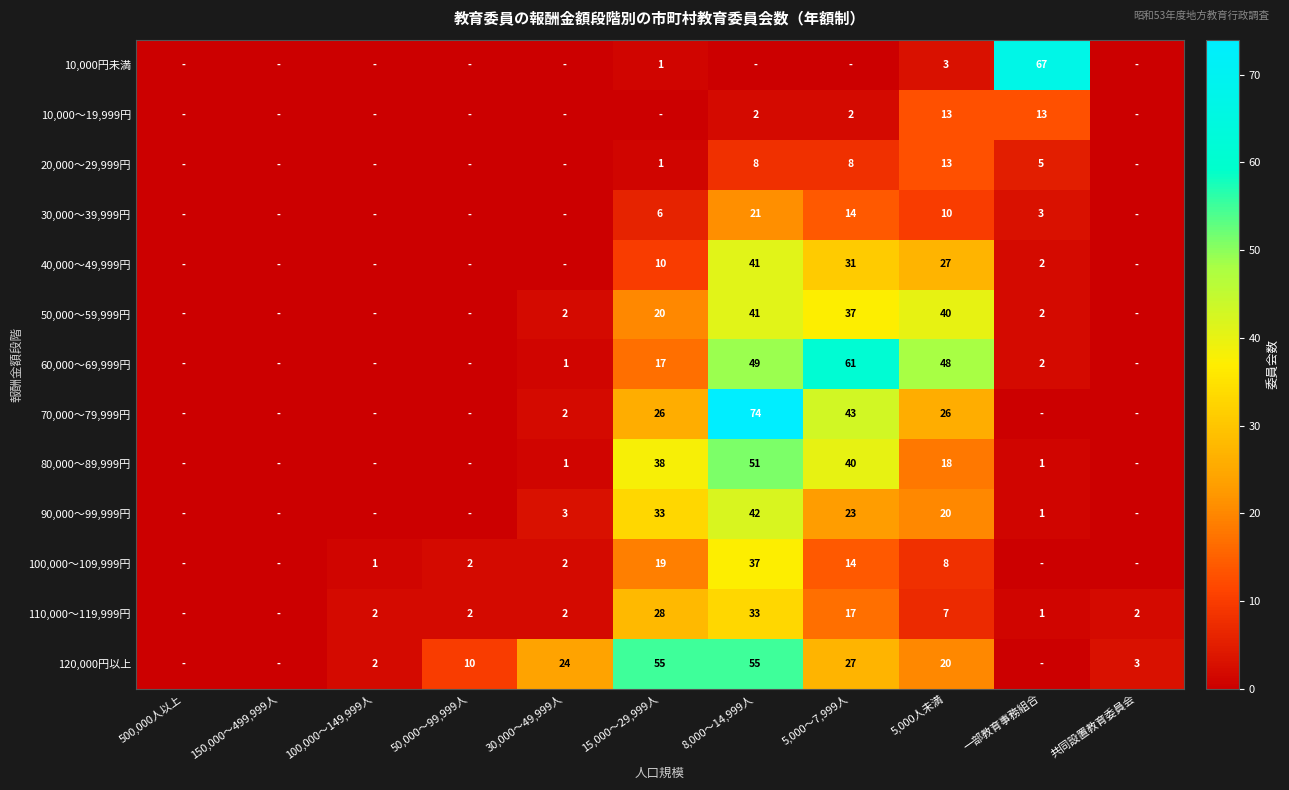

Is it true that 90,000～99,999円 equals 30 at 5,000～7,999人?

False